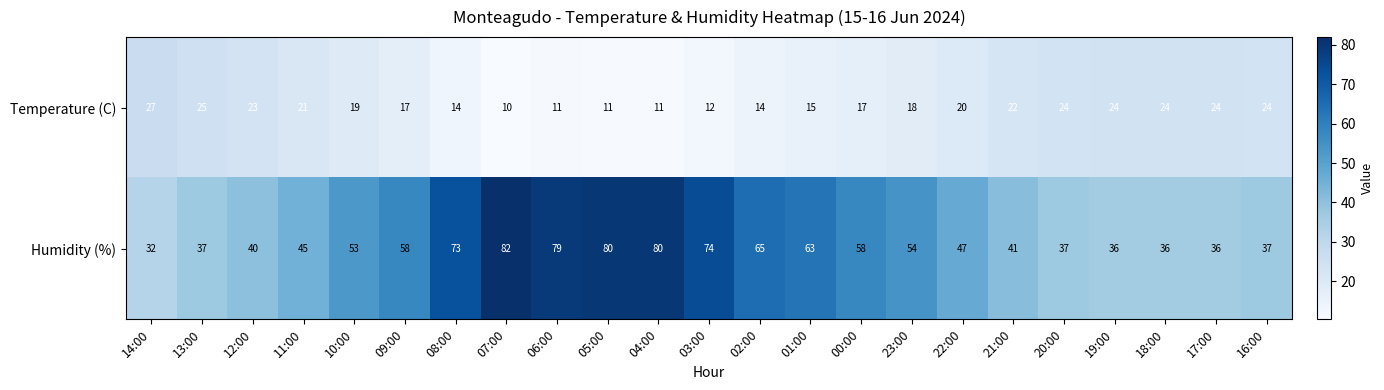

Where is Temperature (C) nearest to the value 18?

23:00